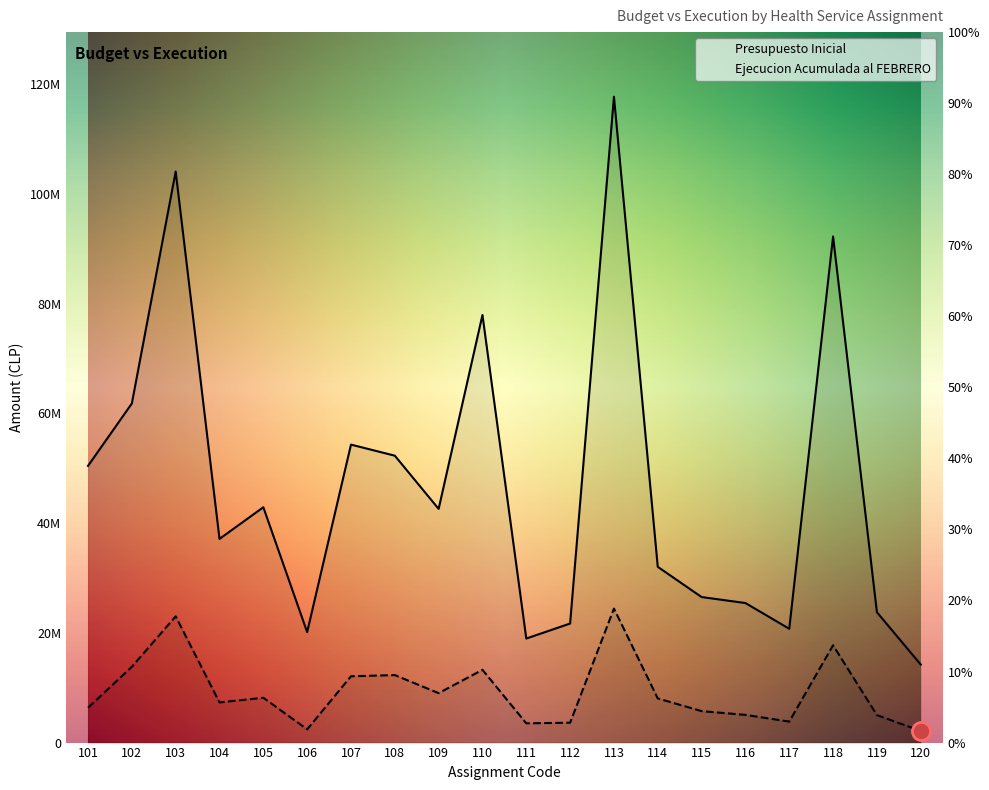

What is the total value across all series at 102?

75616148